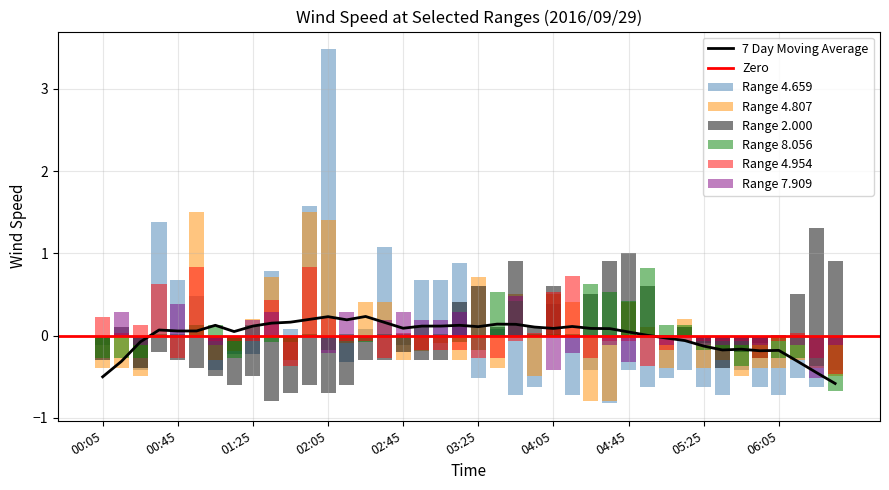

Between 00:15 and 06:25, which series saw the biggest shift?

2.000